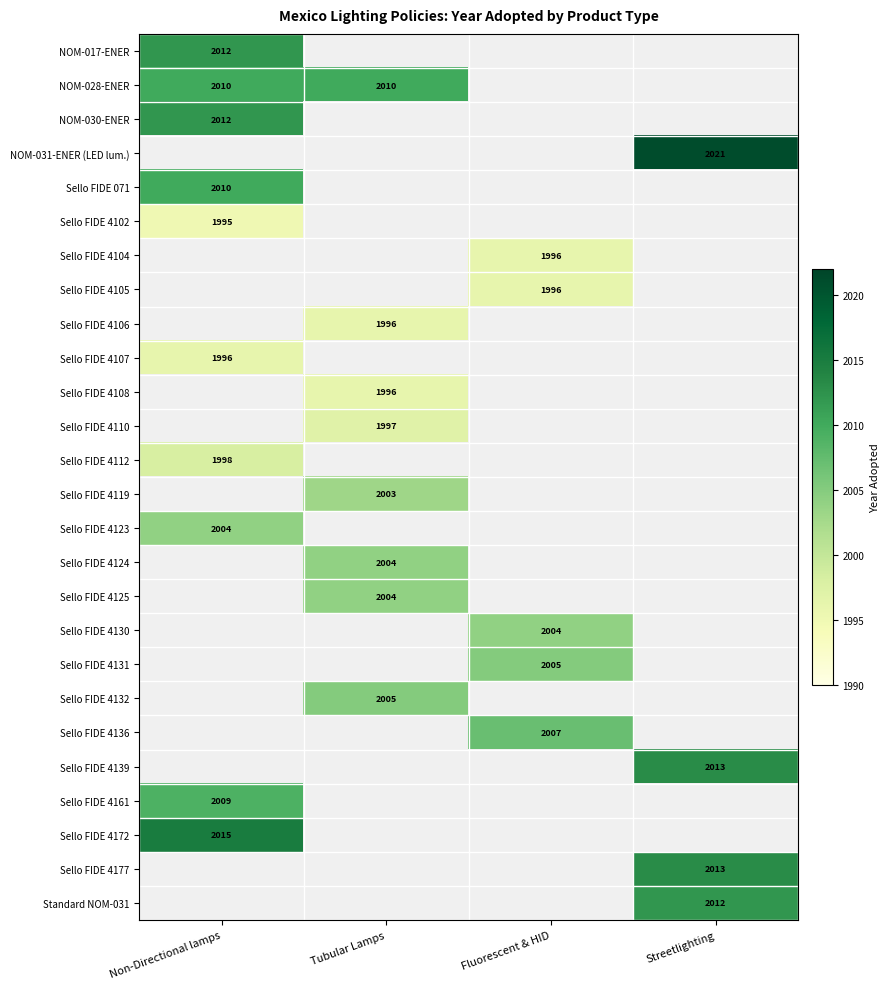

True or false: Sello FIDE 4108 has a value of 2855 at Tubular Lamps.

False